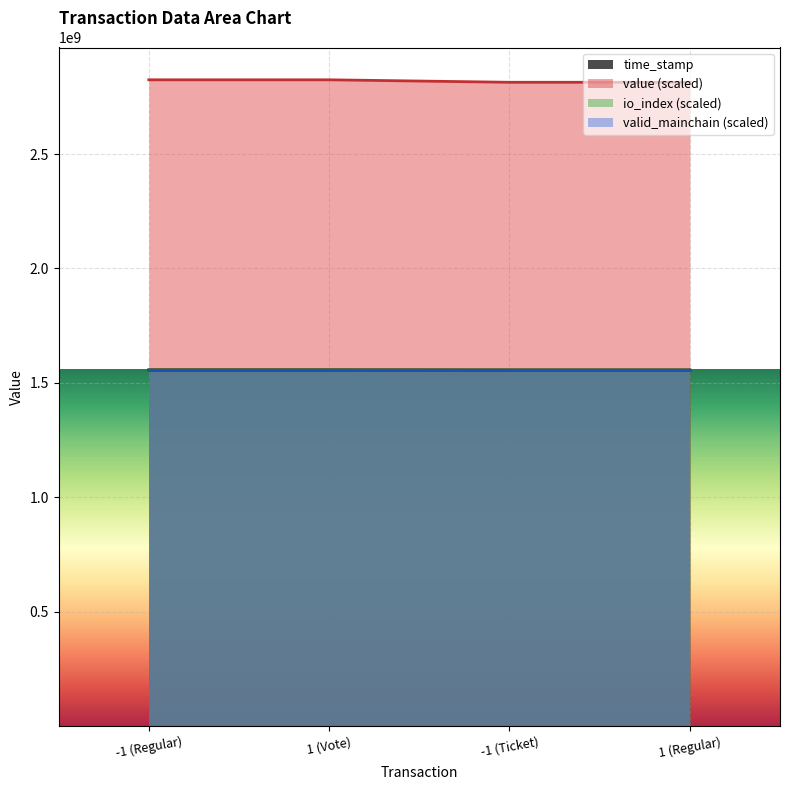

Does the chart display data point markers on the line(s)?

No